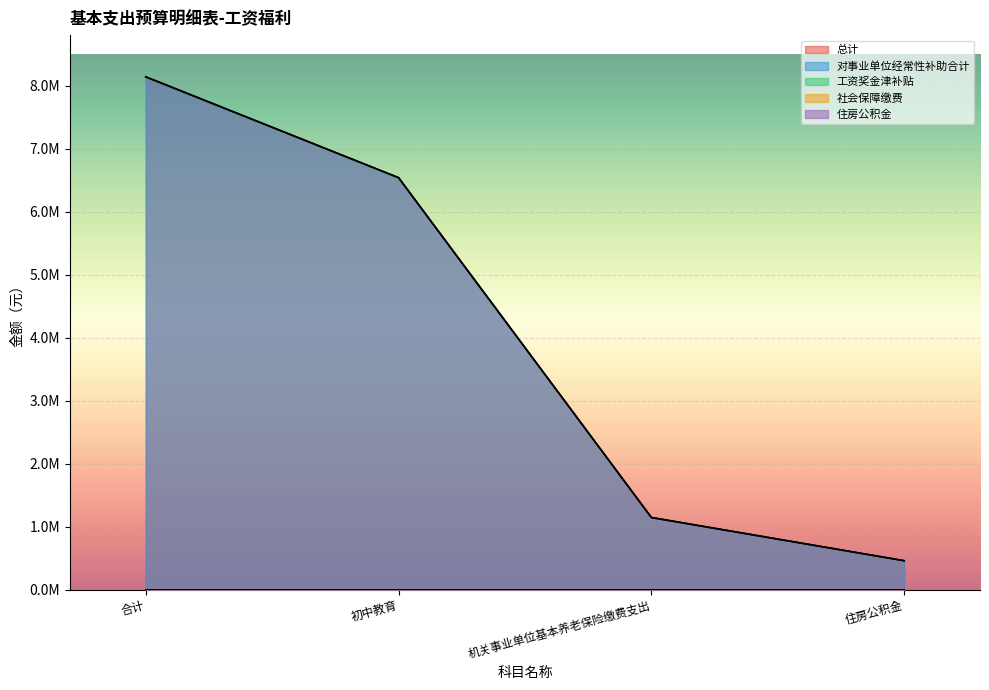

Does the chart display data point markers on the line(s)?

No